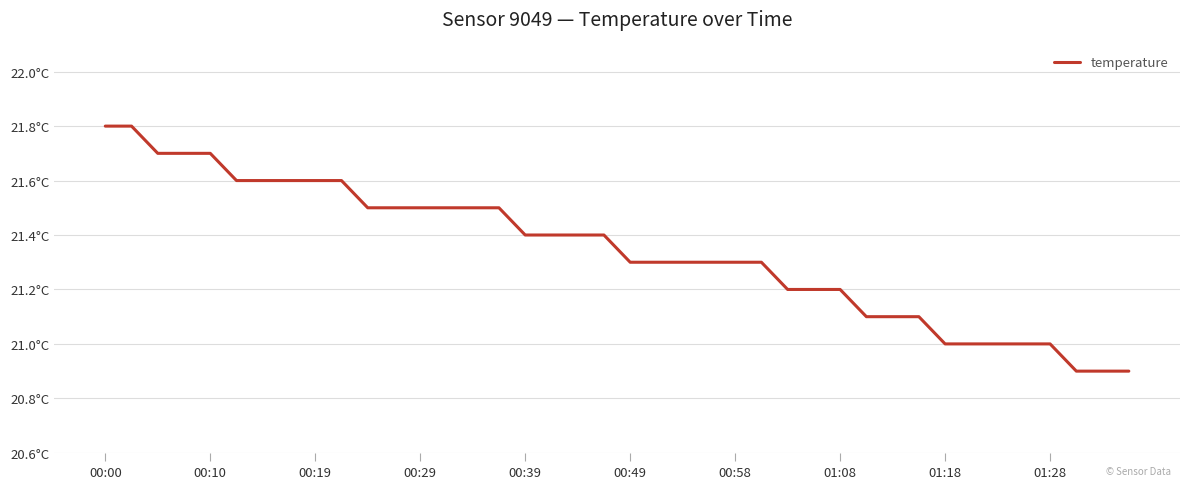

At which label does the data first exceed 21?

00:00